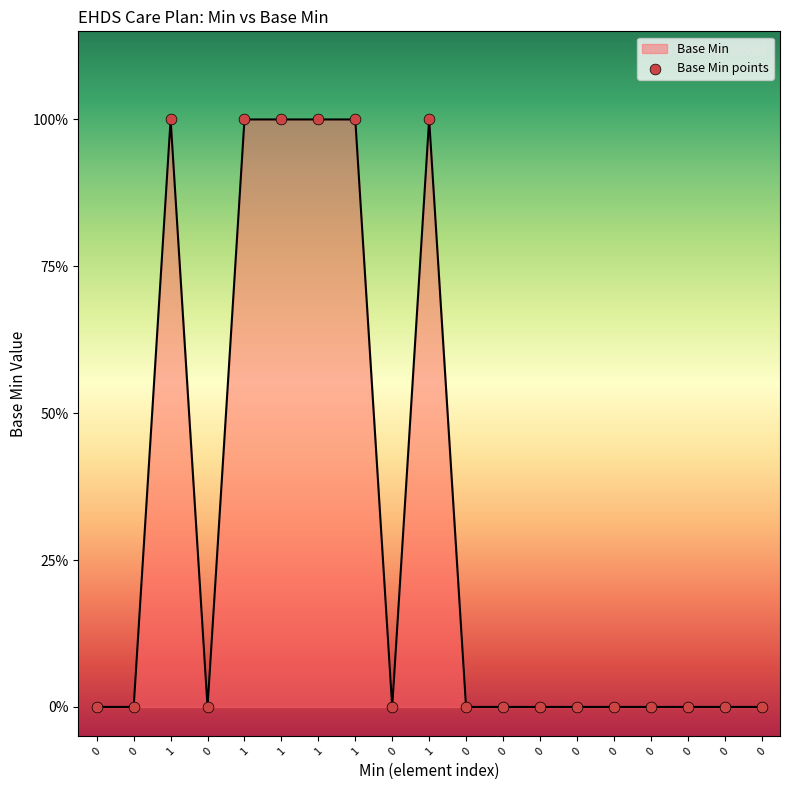

Which has a higher value, 1 or 0?

1